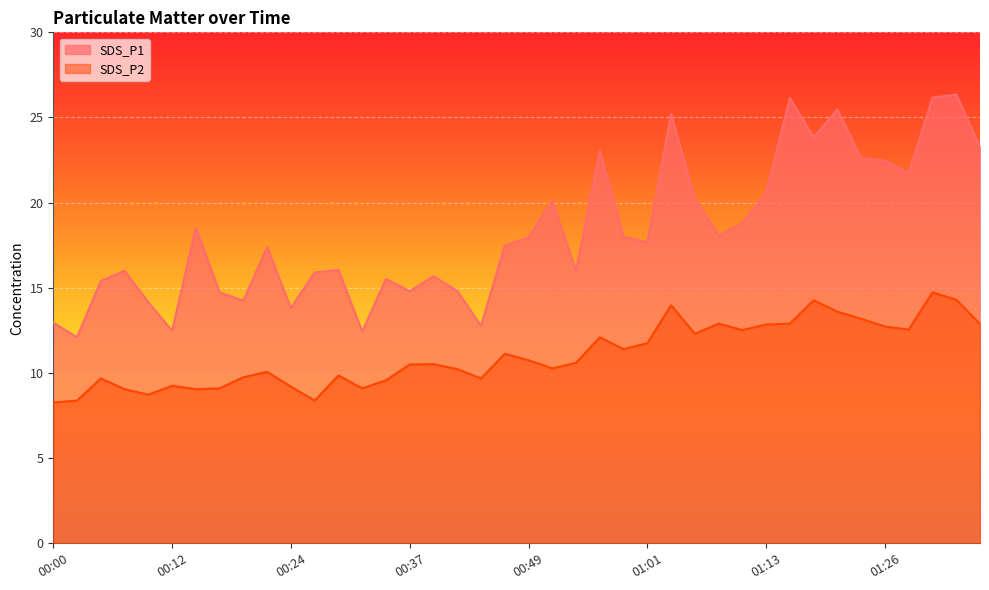

What are all the series names shown in the legend?

SDS_P1, SDS_P2